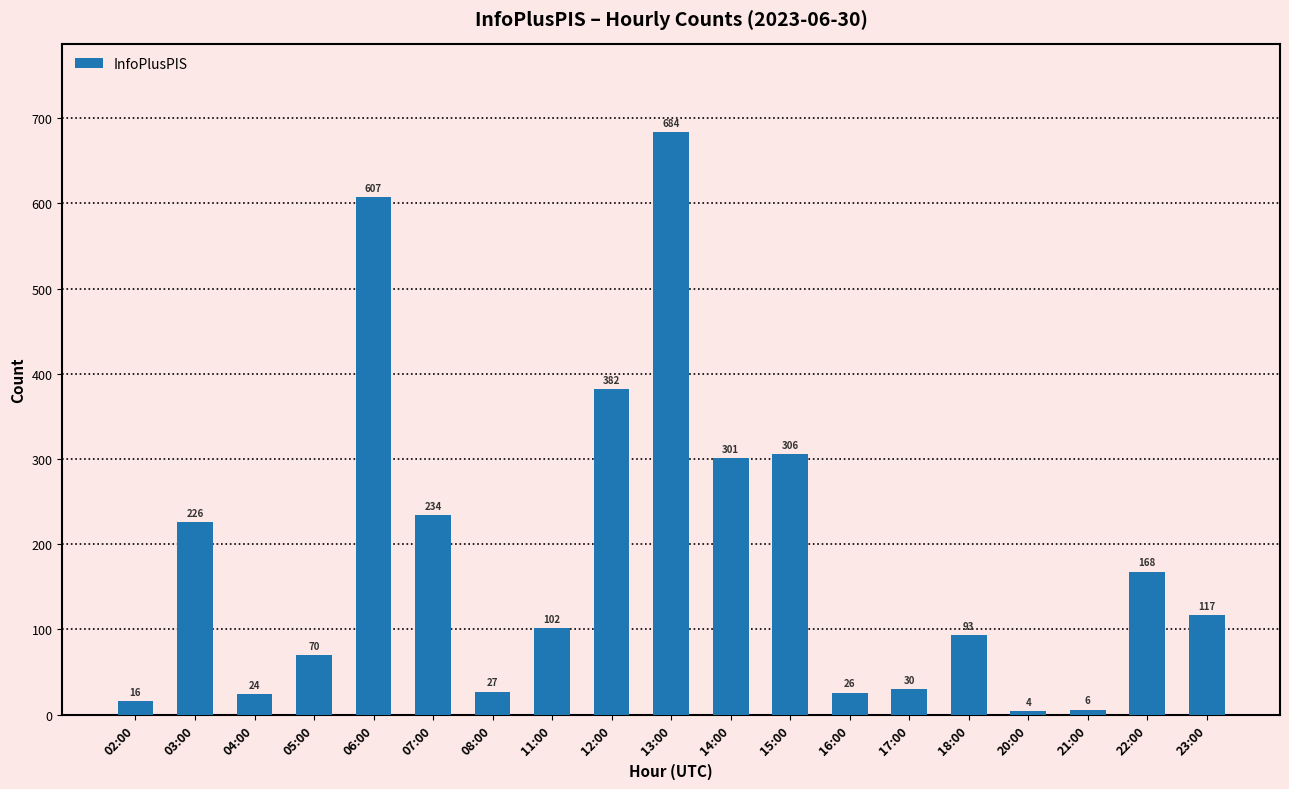

What is the difference between the values at 11:00 and 22:00?

66